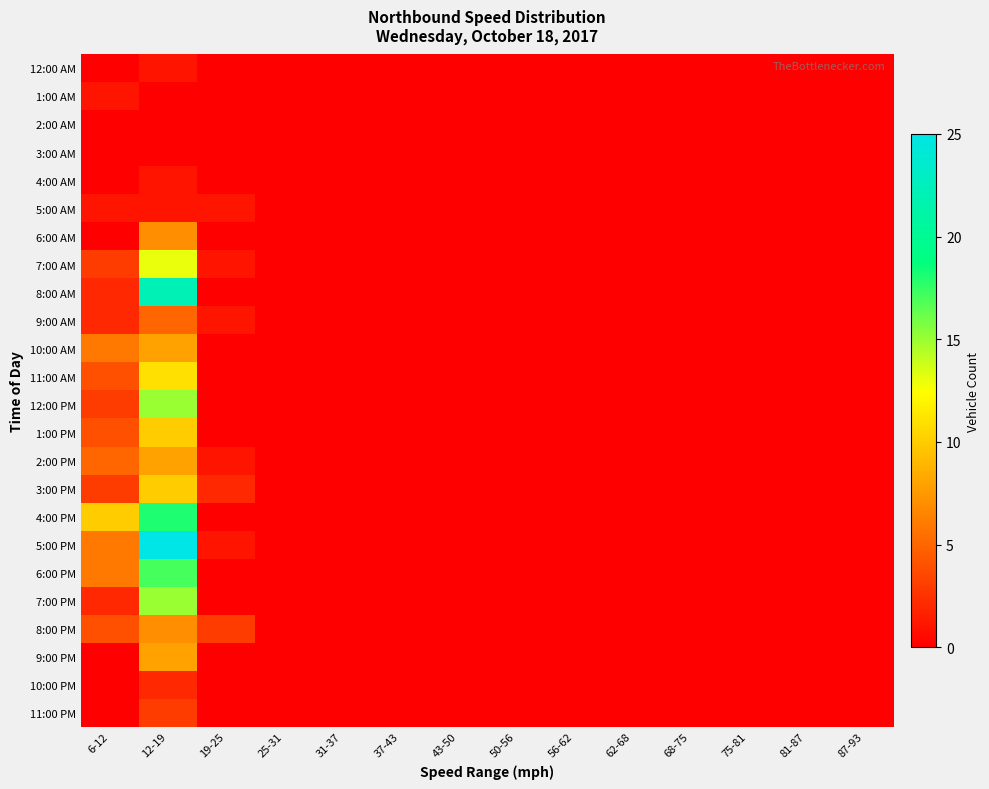

List the series in order of their peak value, lowest first.

2:00 AM, 3:00 AM, 12:00 AM, 1:00 AM, 4:00 AM, 5:00 AM, 10:00 PM, 11:00 PM, 9:00 AM, 6:00 AM, 8:00 PM, 10:00 AM, 2:00 PM, 9:00 PM, 1:00 PM, 3:00 PM, 11:00 AM, 7:00 AM, 12:00 PM, 7:00 PM, 6:00 PM, 4:00 PM, 8:00 AM, 5:00 PM